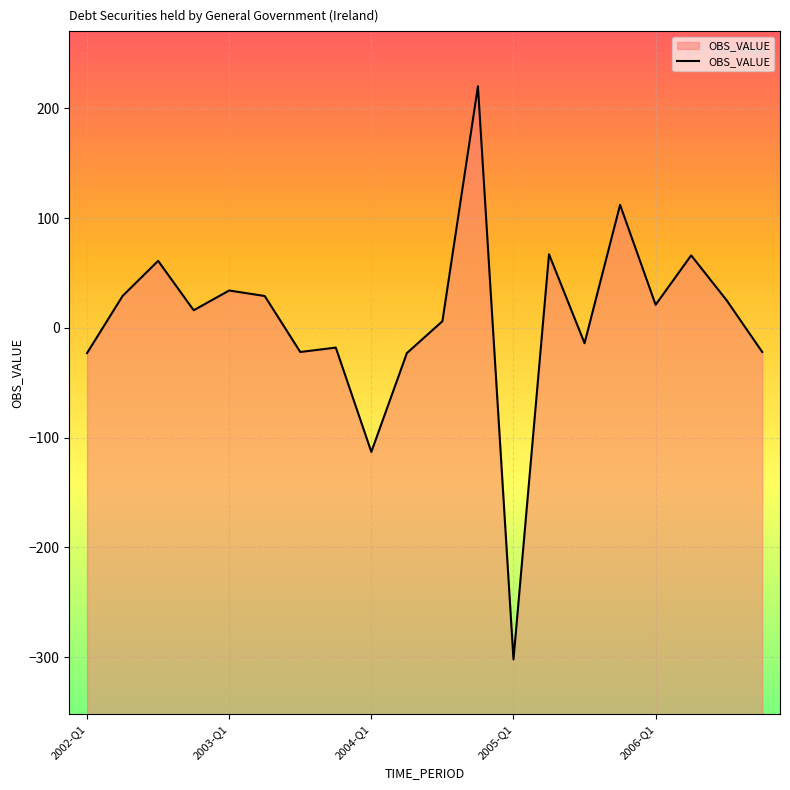

True or false: the data has more than 1 interior local peaks.

True